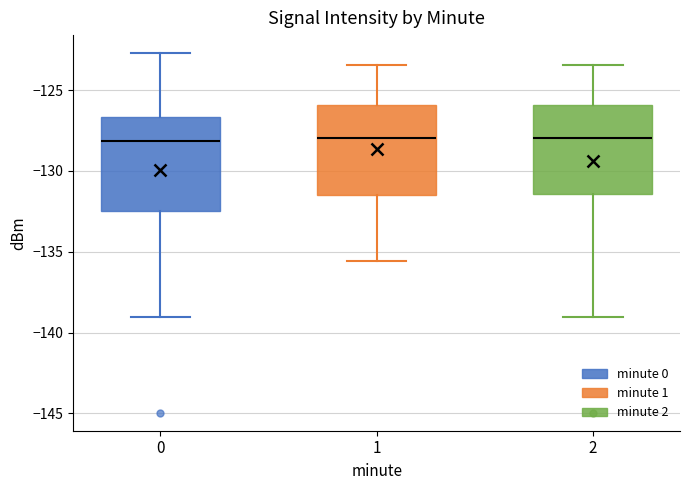

Where does the median line of the box at x = 1 sit on the y-axis? The values are not printed on the chart, so give them approximately, as read against the axis.

-128.0